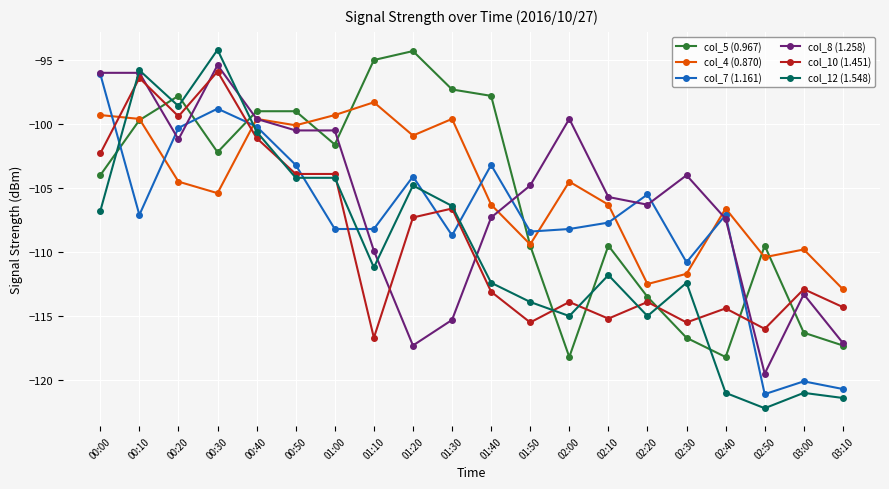

Where is the first local minimum for col_12 (1.548)?

00:20